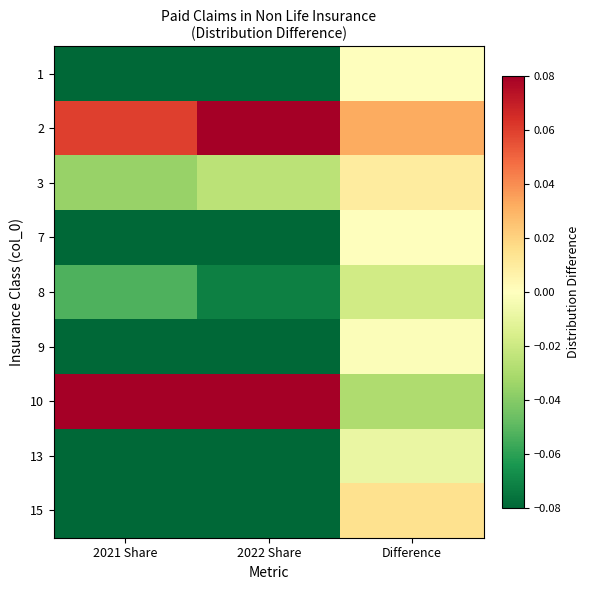

Reading left to right, list all the values displayed in this chart.

1: 2021 Share=-0.1	2022 Share=-0.1	Difference=0.0
2: 2021 Share=0.1	2022 Share=0.1	Difference=0.0
3: 2021 Share=-0.0	2022 Share=-0.0	Difference=0.0
7: 2021 Share=-0.1	2022 Share=-0.1	Difference=0.0
8: 2021 Share=-0.1	2022 Share=-0.1	Difference=-0.0
9: 2021 Share=-0.1	2022 Share=-0.1	Difference=-0.0
10: 2021 Share=0.6	2022 Share=0.5	Difference=-0.0
13: 2021 Share=-0.1	2022 Share=-0.1	Difference=-0.0
15: 2021 Share=-0.1	2022 Share=-0.1	Difference=0.0